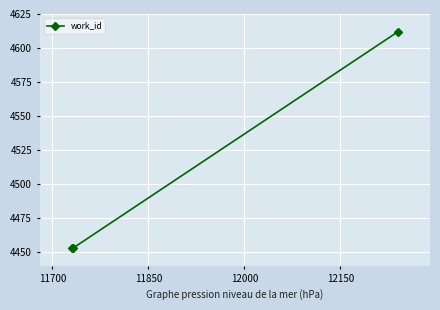

What is the average value?

4506